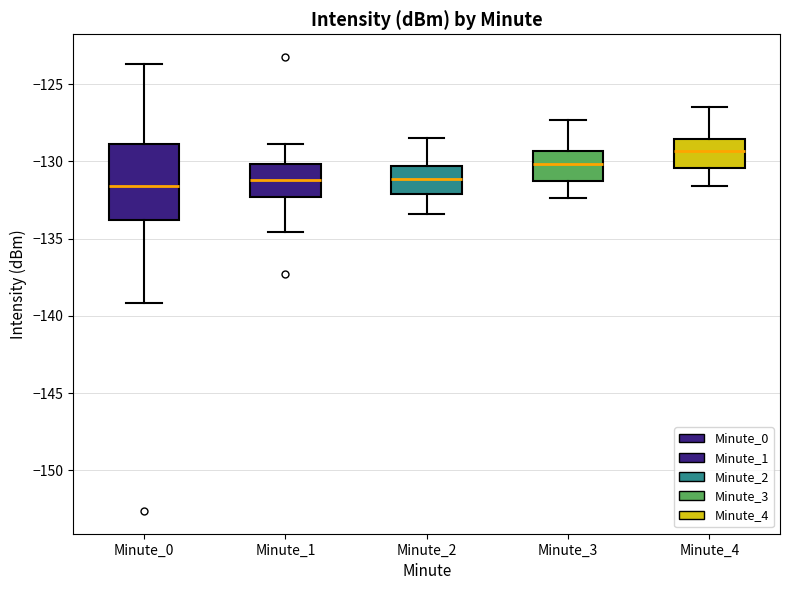

Where is the upper edge of the box for Minute_4 on the y-axis? The values are not printed on the chart, so give them approximately, as read against the axis.

-128.5